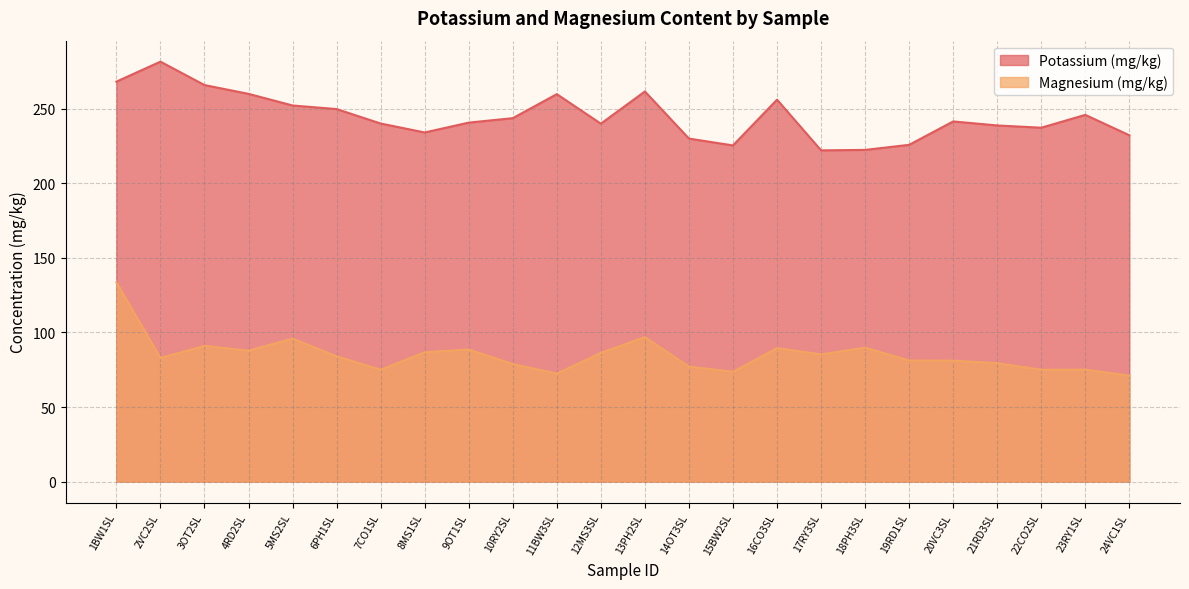

What is the sum of all Magnesium (mg/kg) values?

2038.0